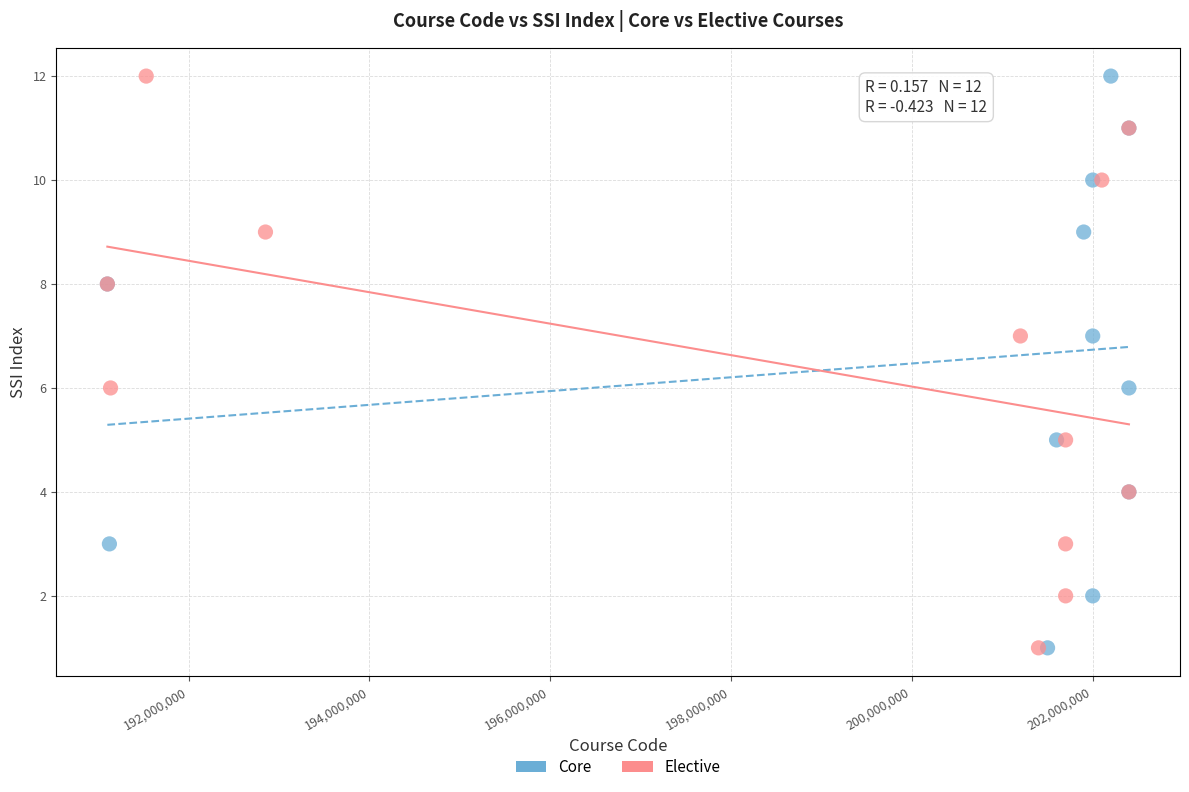

What are all the series names shown in the legend?

Core, Elective